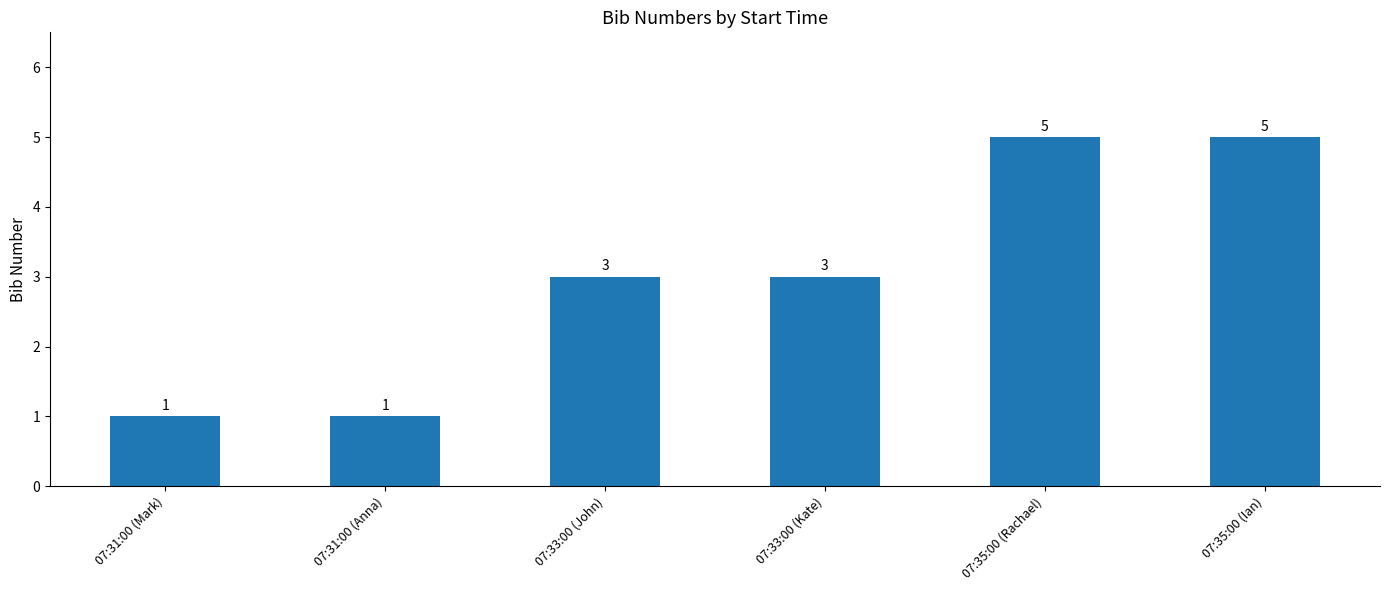

Count the values in the range 1 to 5.

6